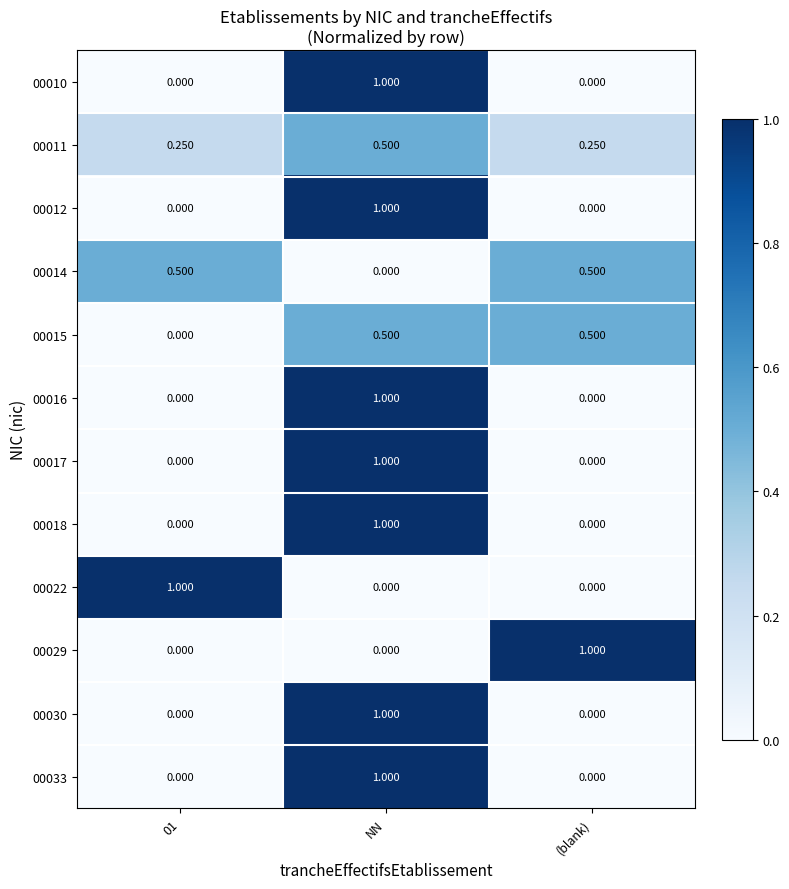

Is the value of 00030 at 01 greater than the value of 00014 at 01?

No